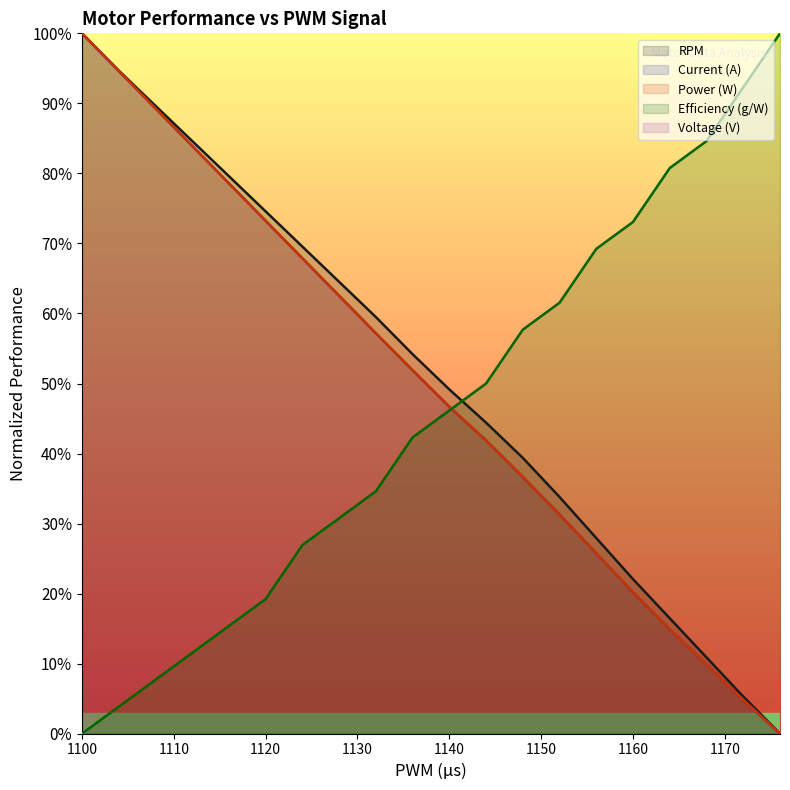

Is it true that Efficiency (g/W) equals 7.7 at 1108?

True